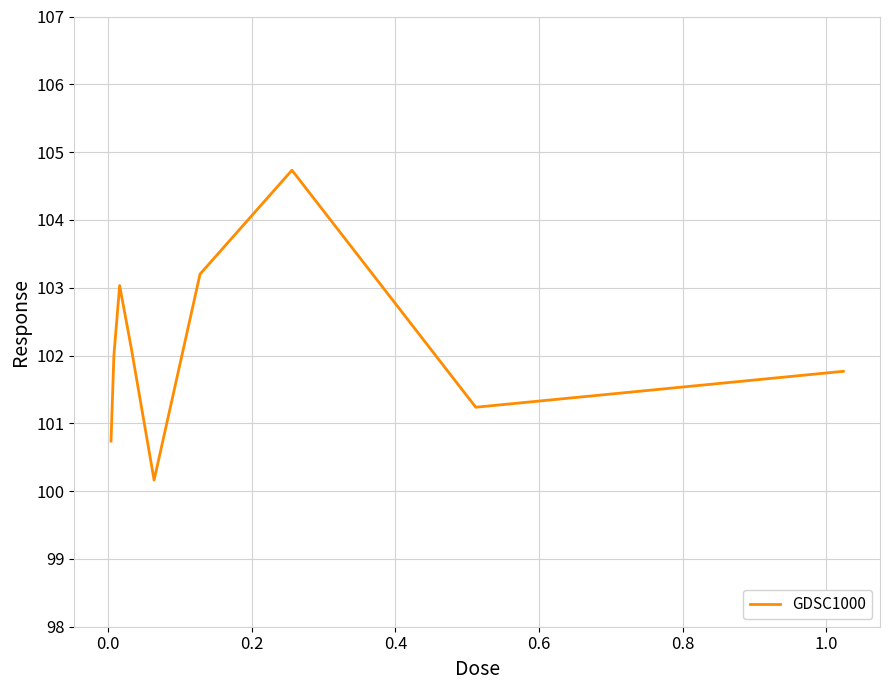

Reading left to right, extract all data points from this chart.

100.7	102.0	103.0	102.1	100.2	103.2	104.7	101.2	101.8